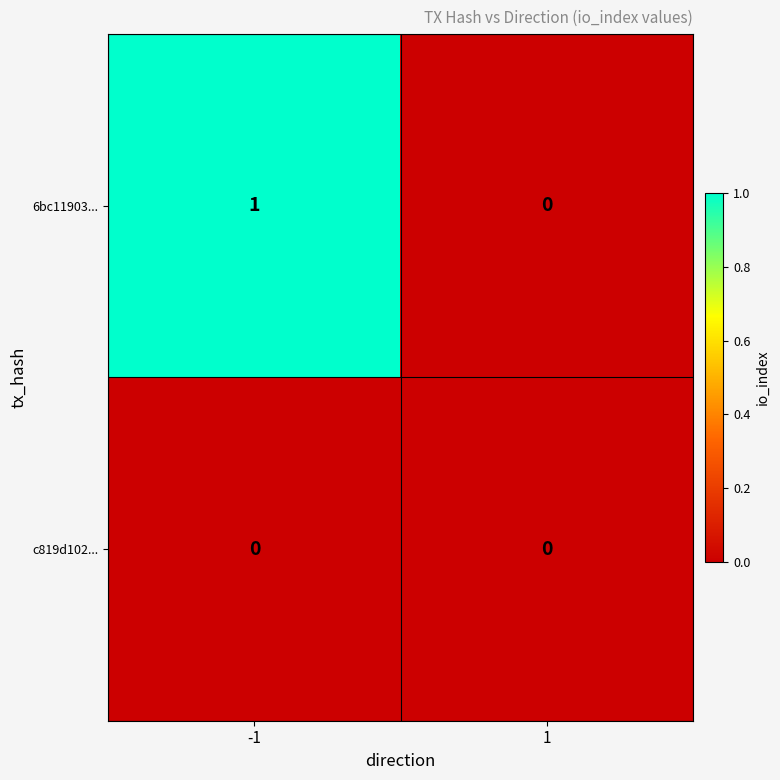

List the series in order of their peak value, highest first.

6bc11903..., c819d102...